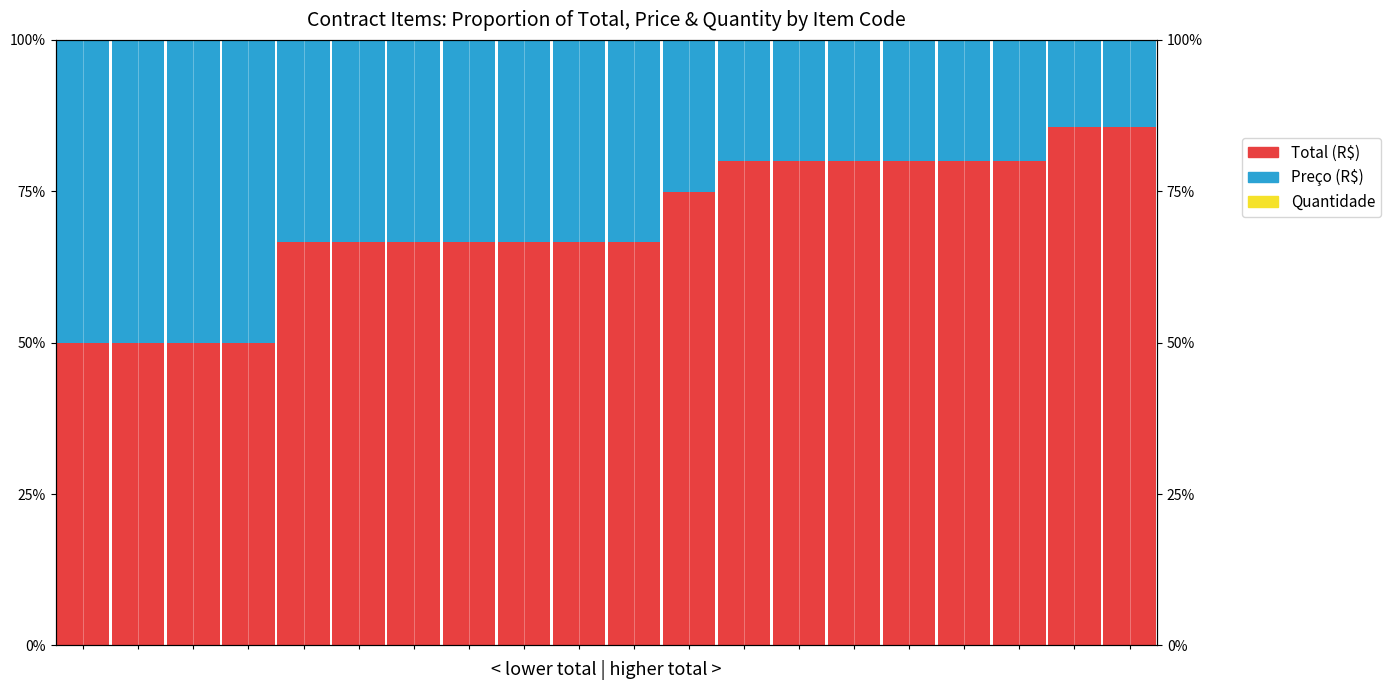

Are the bars horizontal?

No